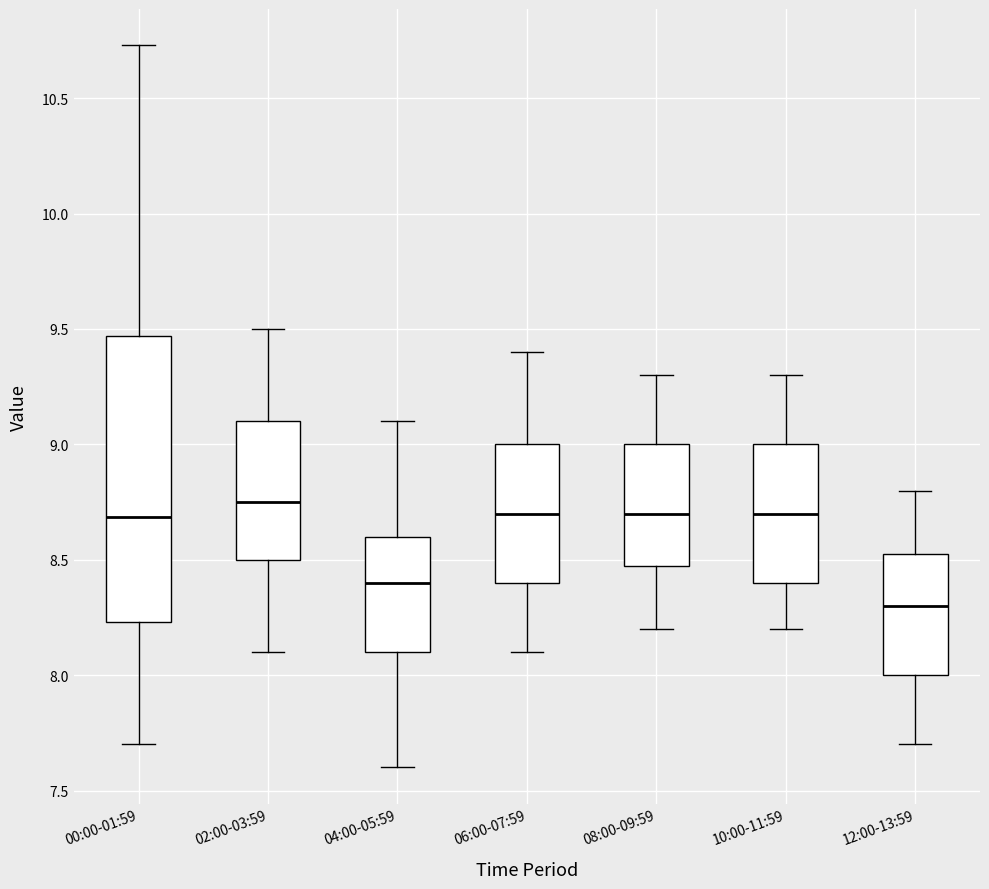

Reading left to right, read every box against the y-axis: the position of its median line, the range the box covers, and the ends of its whiskers. The values are not printed on the chart, so give them approximately, as read against the axis.

00:00-01:59: median 8.70, box 8.25 to 9.45, whiskers 7.70 to 10.75
02:00-03:59: median 8.75, box 8.50 to 9.10, whiskers 8.10 to 9.50
04:00-05:59: median 8.40, box 8.10 to 8.60, whiskers 7.60 to 9.10
06:00-07:59: median 8.70, box 8.40 to 9.00, whiskers 8.10 to 9.40
08:00-09:59: median 8.70, box 8.50 to 9.00, whiskers 8.20 to 9.30
10:00-11:59: median 8.70, box 8.40 to 9.00, whiskers 8.20 to 9.30
12:00-13:59: median 8.30, box 8.00 to 8.55, whiskers 7.70 to 8.80